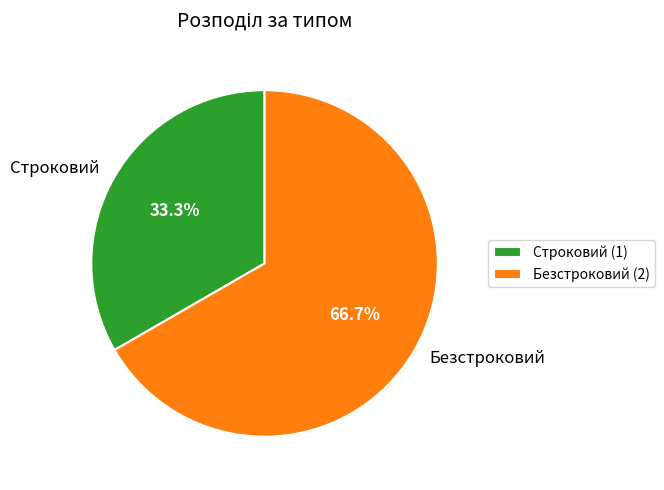

What percentage is NOT represented by Безстроковий?

33.3%